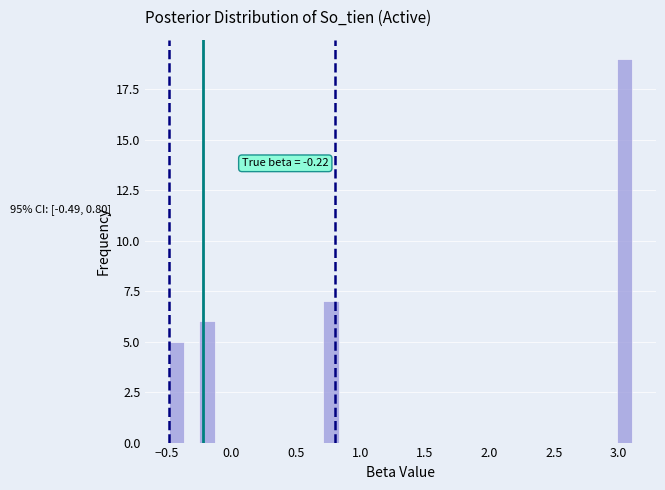

Around what value on the x-axis is the tallest bar? Give the approximate position of its centre, as read against the axis.

3.05